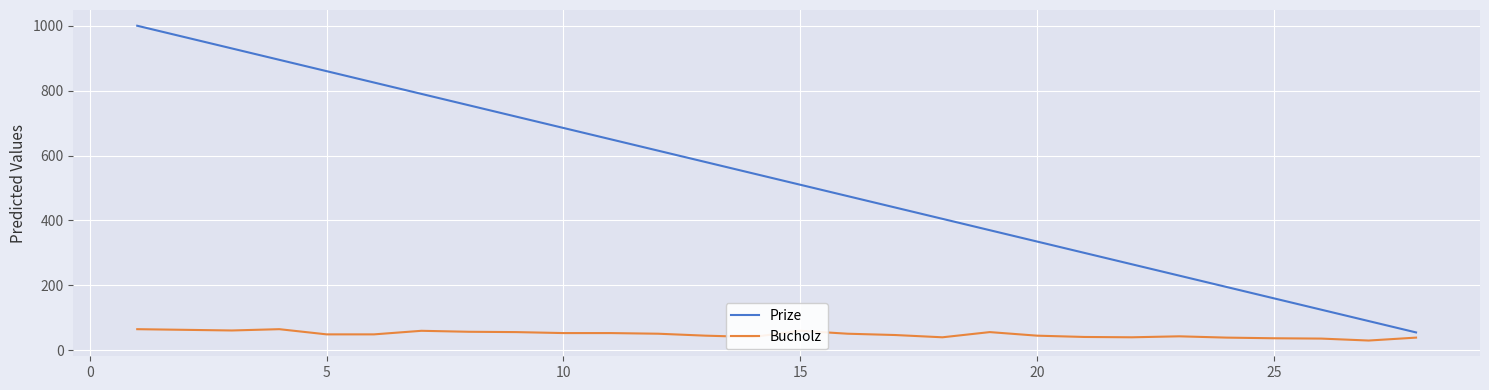

List the series in order of their peak value, lowest first.

Bucholz, Prize